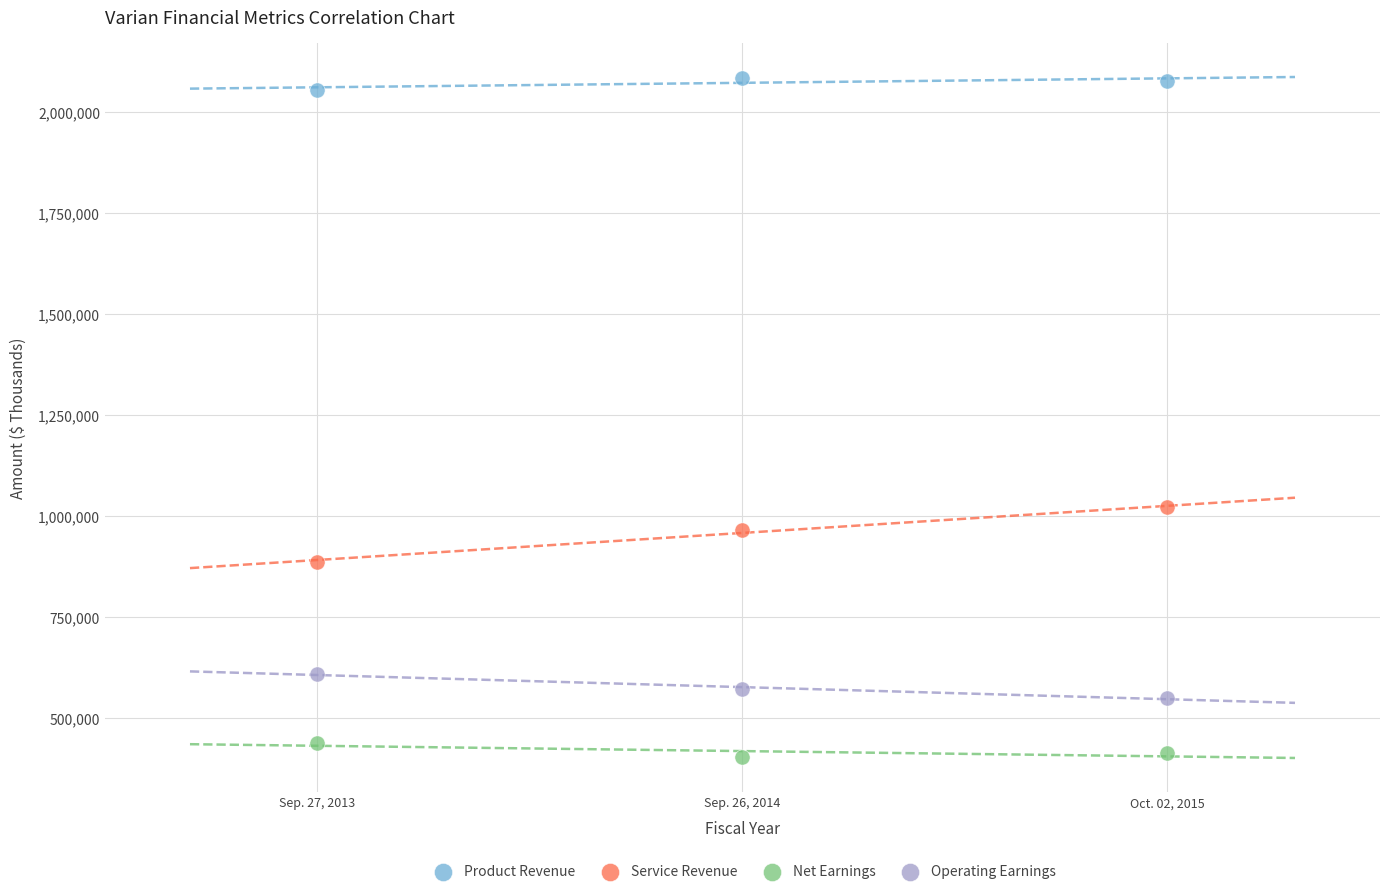

Across all data points, what is the average X value?

2014